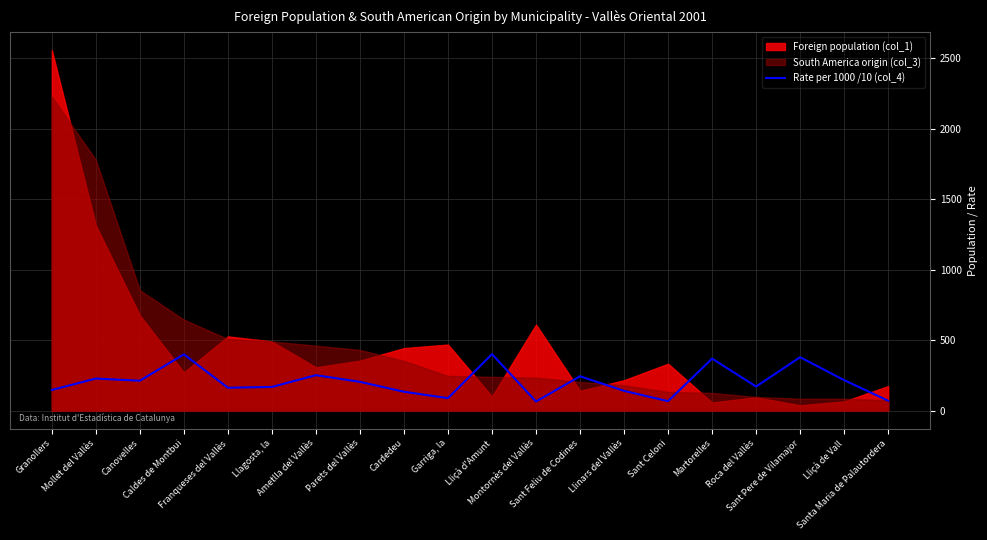

Where does the data first go above 203?

Mollet del Vallès